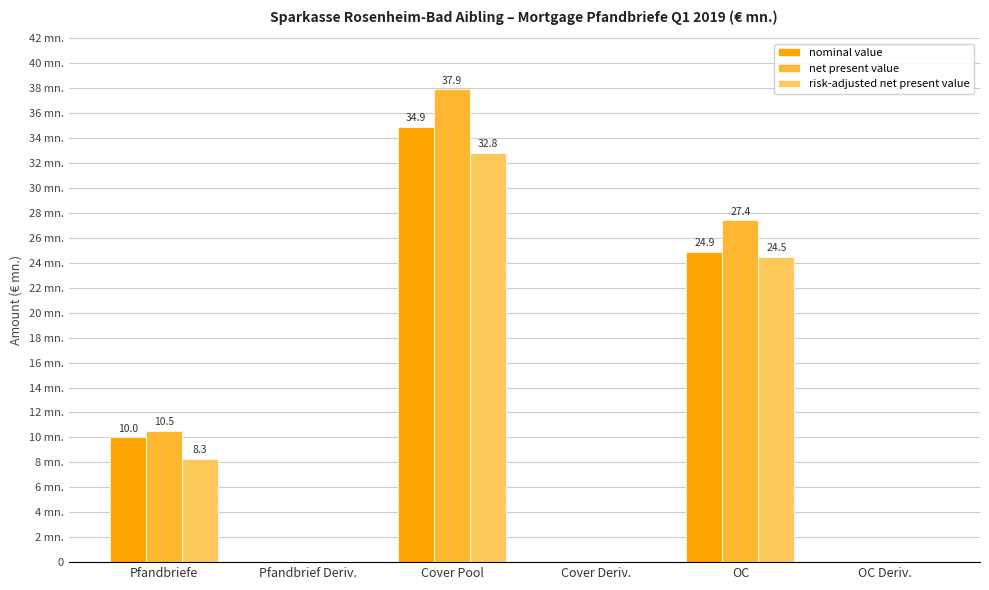

Where does the net present value series first go above 10?

Pfandbriefe